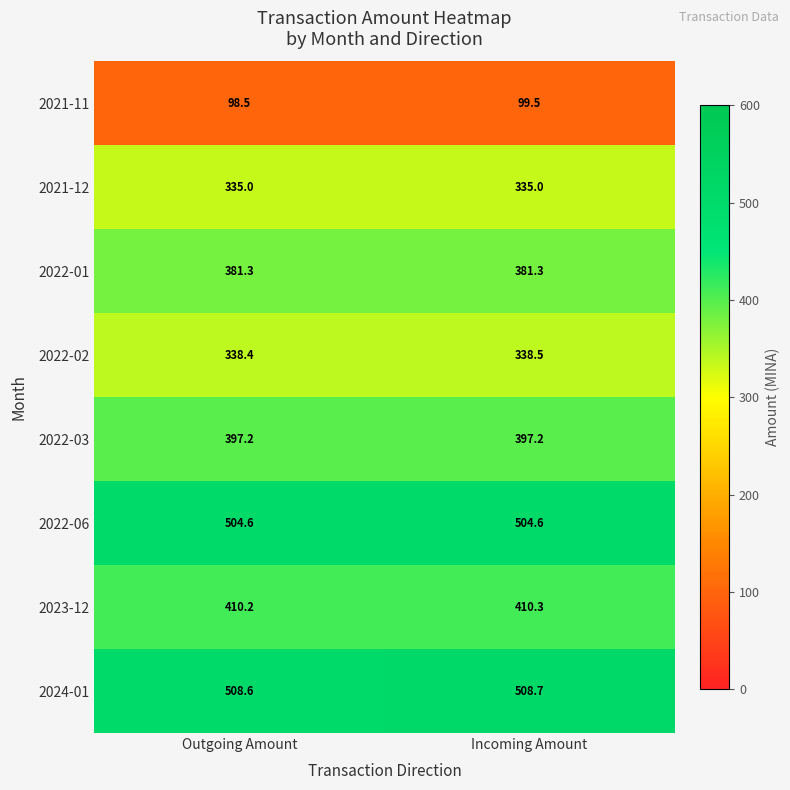

Reading left to right, what are all the values shown in this chart?

2021-11: Outgoing Amount=98.5	Incoming Amount=99.5
2021-12: Outgoing Amount=335.0	Incoming Amount=335.0
2022-01: Outgoing Amount=381.3	Incoming Amount=381.3
2022-02: Outgoing Amount=338.4	Incoming Amount=338.5
2022-03: Outgoing Amount=397.2	Incoming Amount=397.2
2022-06: Outgoing Amount=504.6	Incoming Amount=504.6
2023-12: Outgoing Amount=410.2	Incoming Amount=410.3
2024-01: Outgoing Amount=508.6	Incoming Amount=508.7